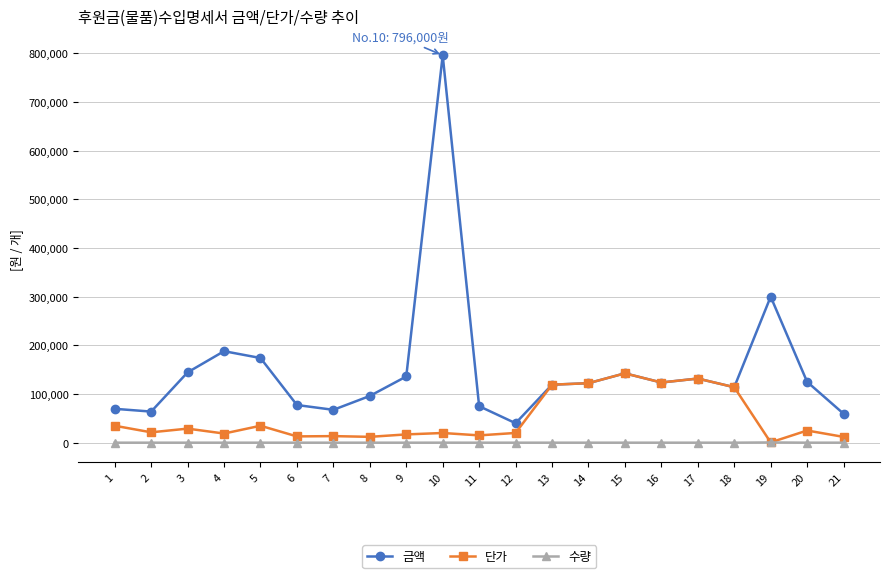

True or false: 수량 has a value of 1 at 14.

True